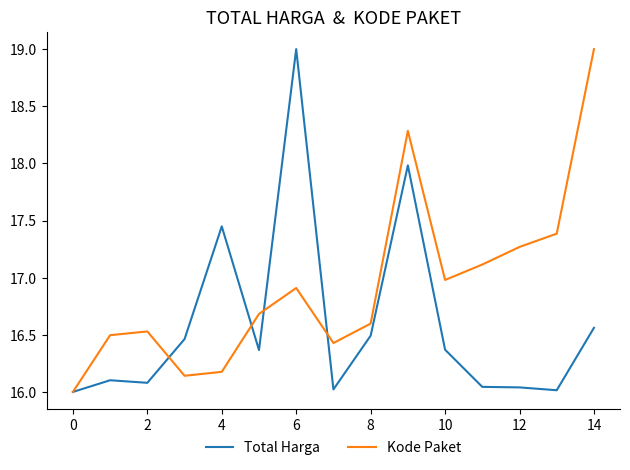

Which series has the largest total across all categories?

Kode Paket